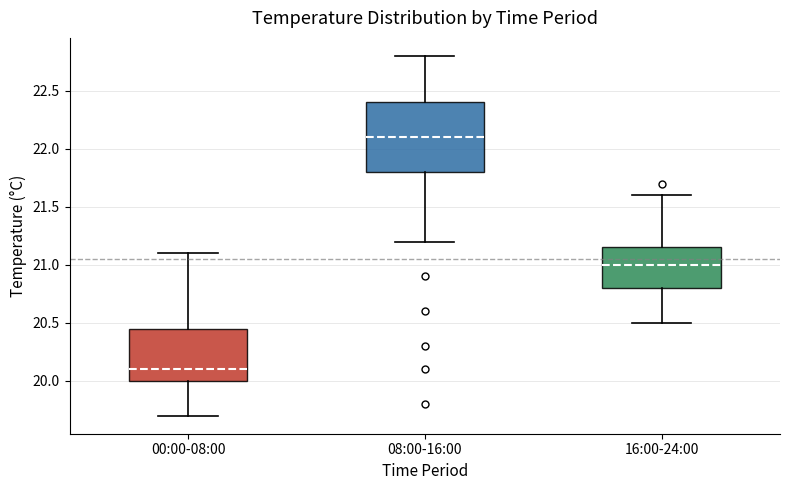

Which box is the tallest, from its lower edge to its upper edge?

08:00-16:00